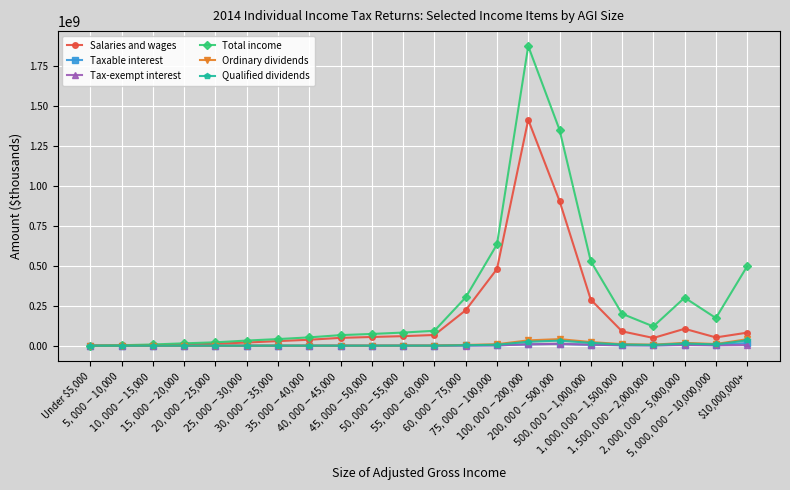

What is the sum of the Tax-exempt interest values at $10,000,000+ and $15,000-$20,000?

4914925